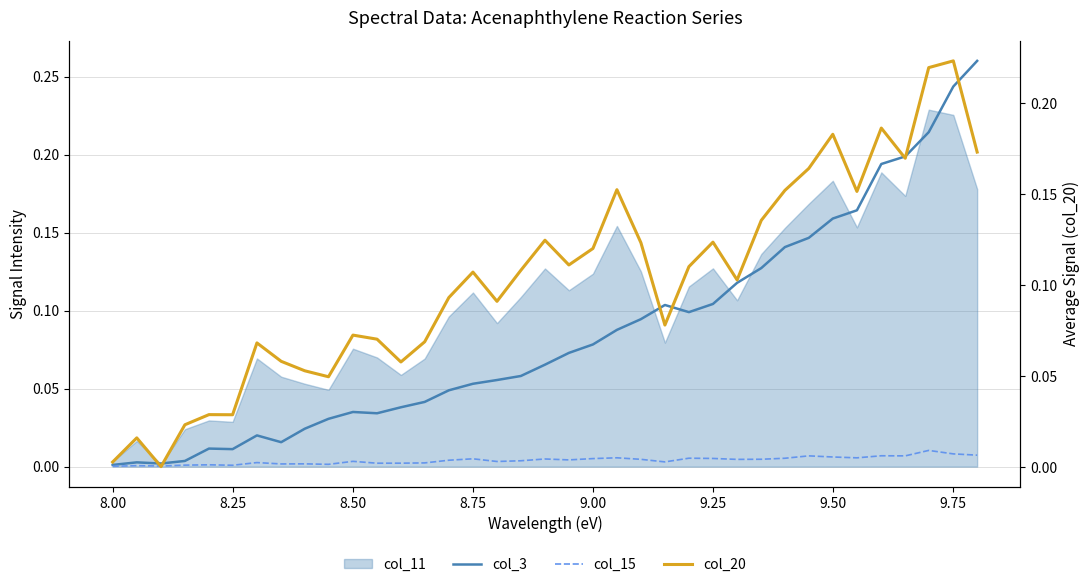

What is the greatest value displayed?

0.3